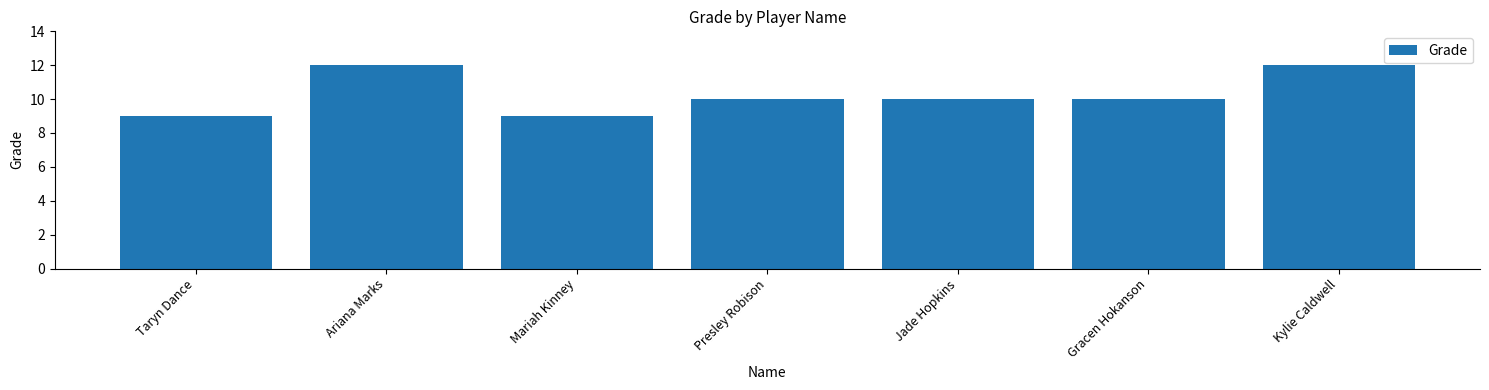

What is the greatest value displayed?

12